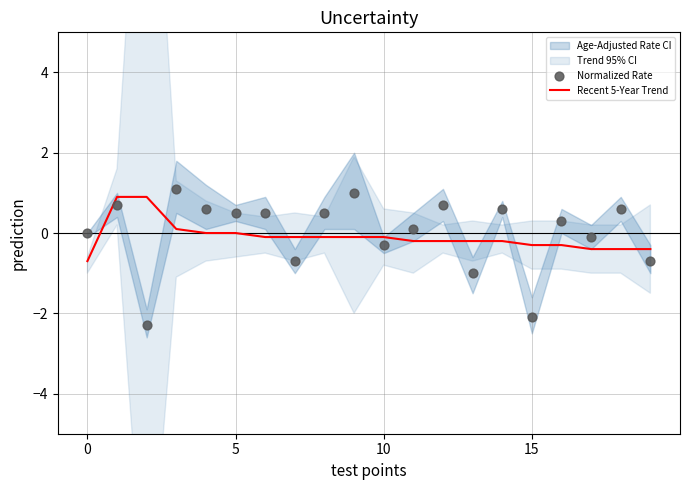

What is the total value across all series at 0?

-0.7